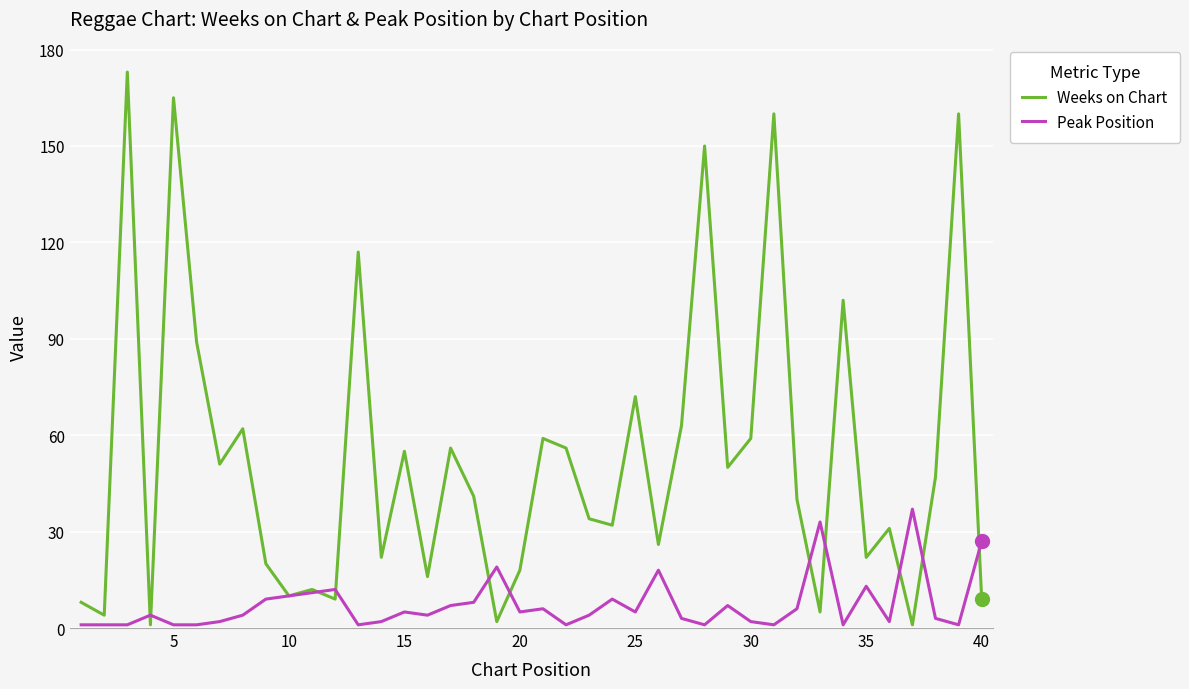

How many distinct data groups are displayed?

2